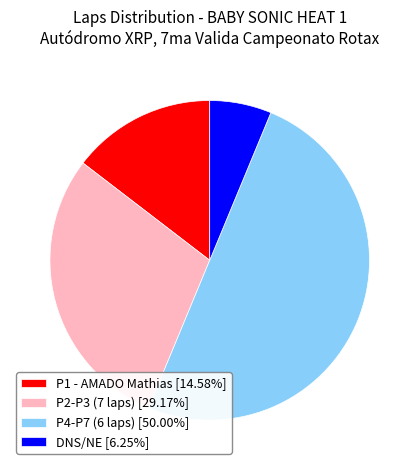

Does P1 - AMADO Mathias [14.58%] account for over 50% of the chart?

No